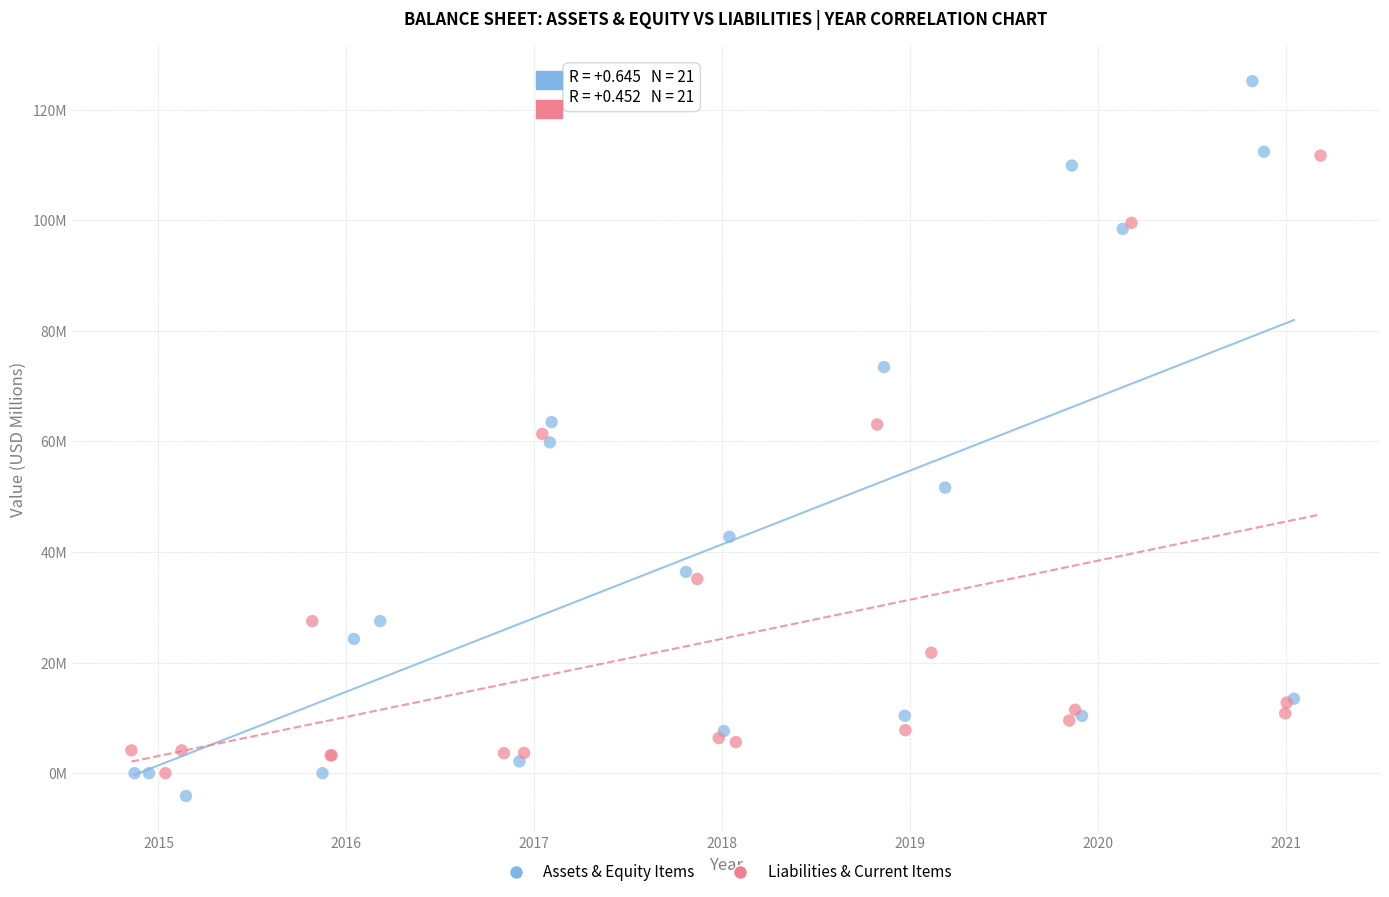

Which series has the widest spread of Y values?

Assets & Equity Items